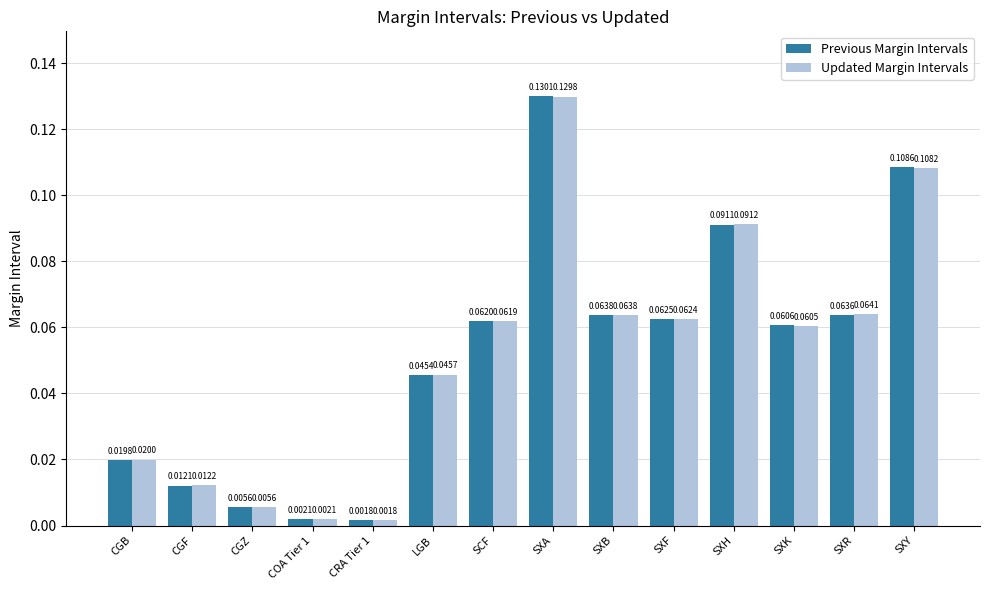

Which series has the largest total across all categories?

Updated Margin Intervals